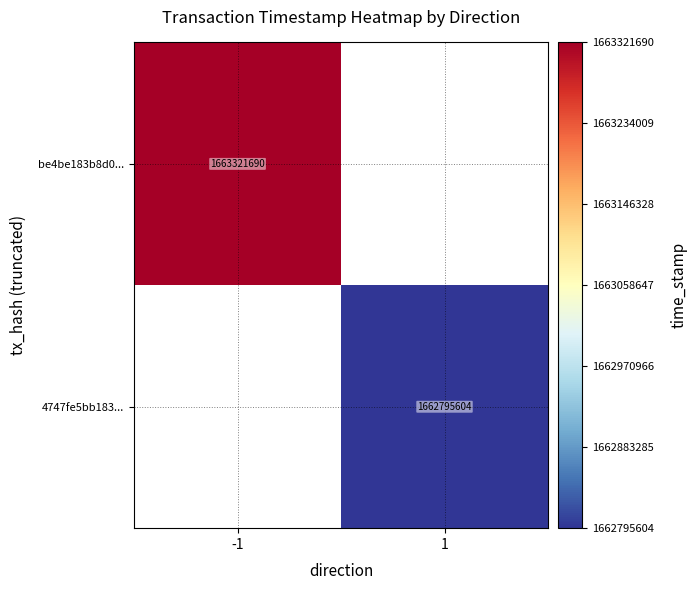

Which label corresponds to the smallest value in the chart?

1